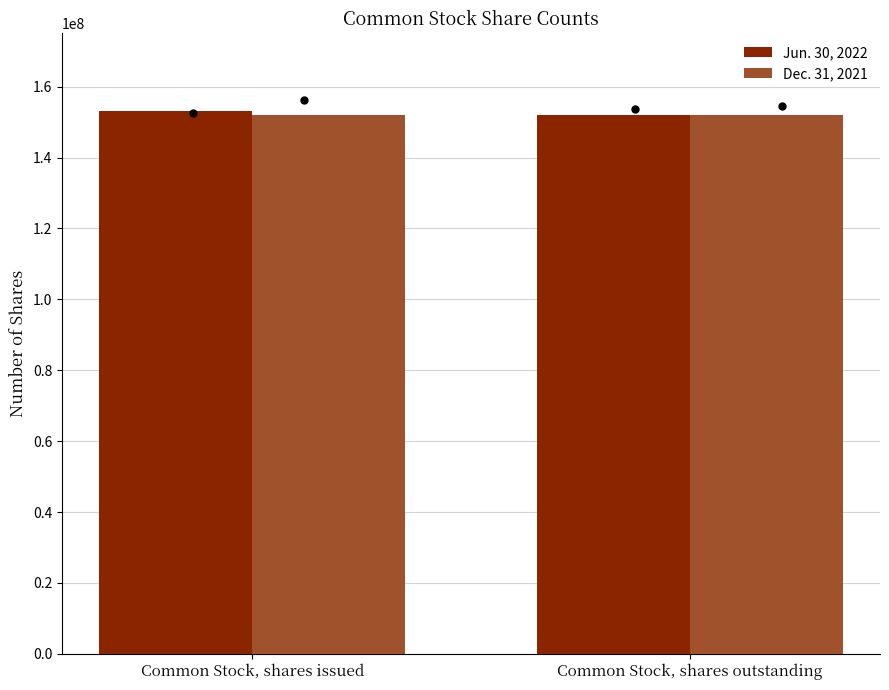

Which series has the largest total across all categories?

Jun. 30, 2022